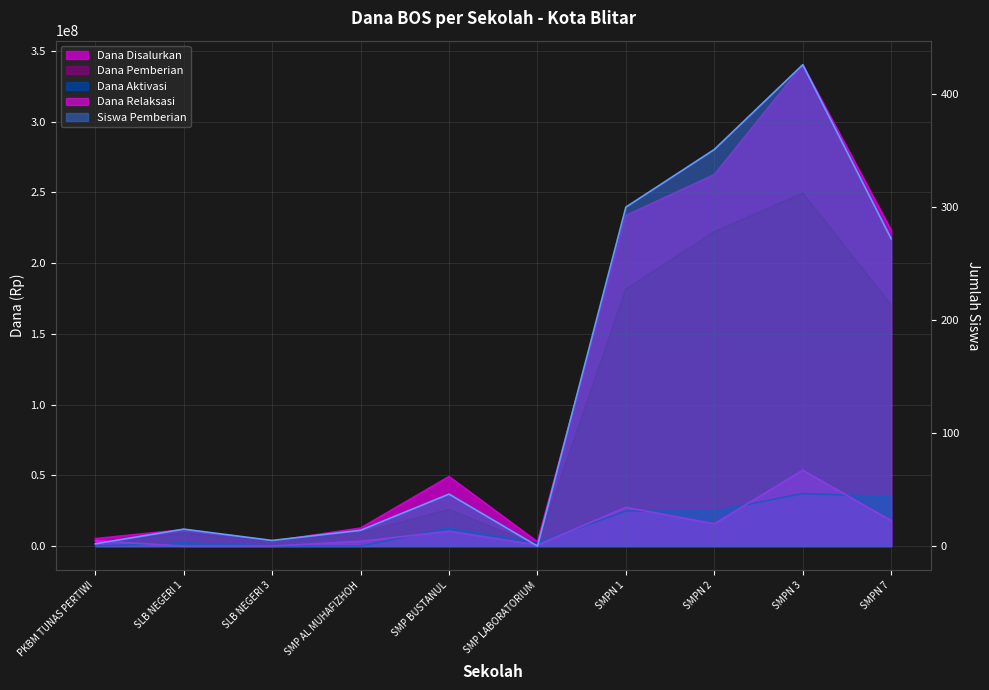

What is the value of the Dana Aktivasi point at the 2nd from the left?

2250000